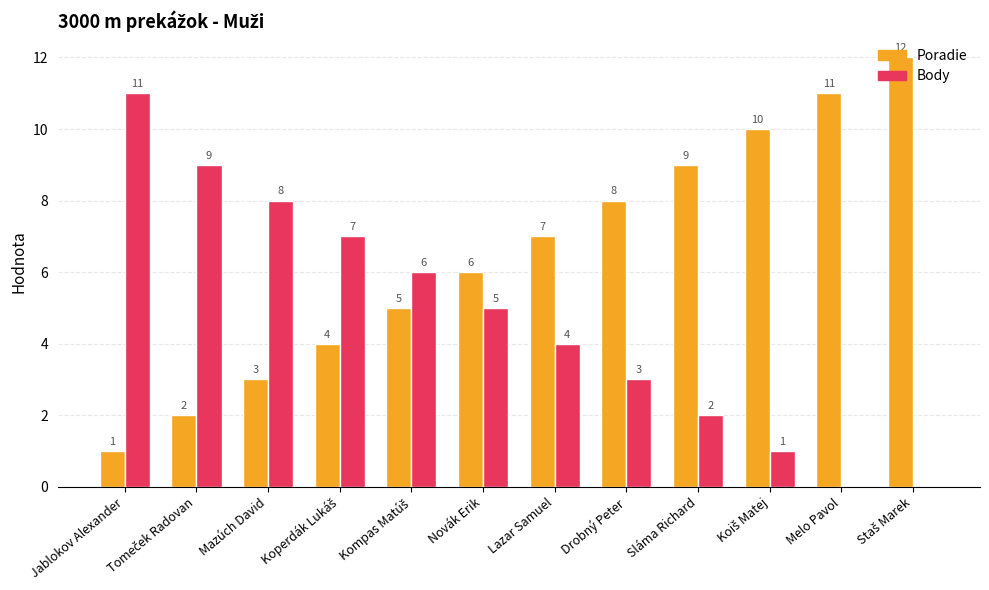

Is the value of Body at Jablokov Alexander greater than the value of Poradie at Jablokov Alexander?

Yes